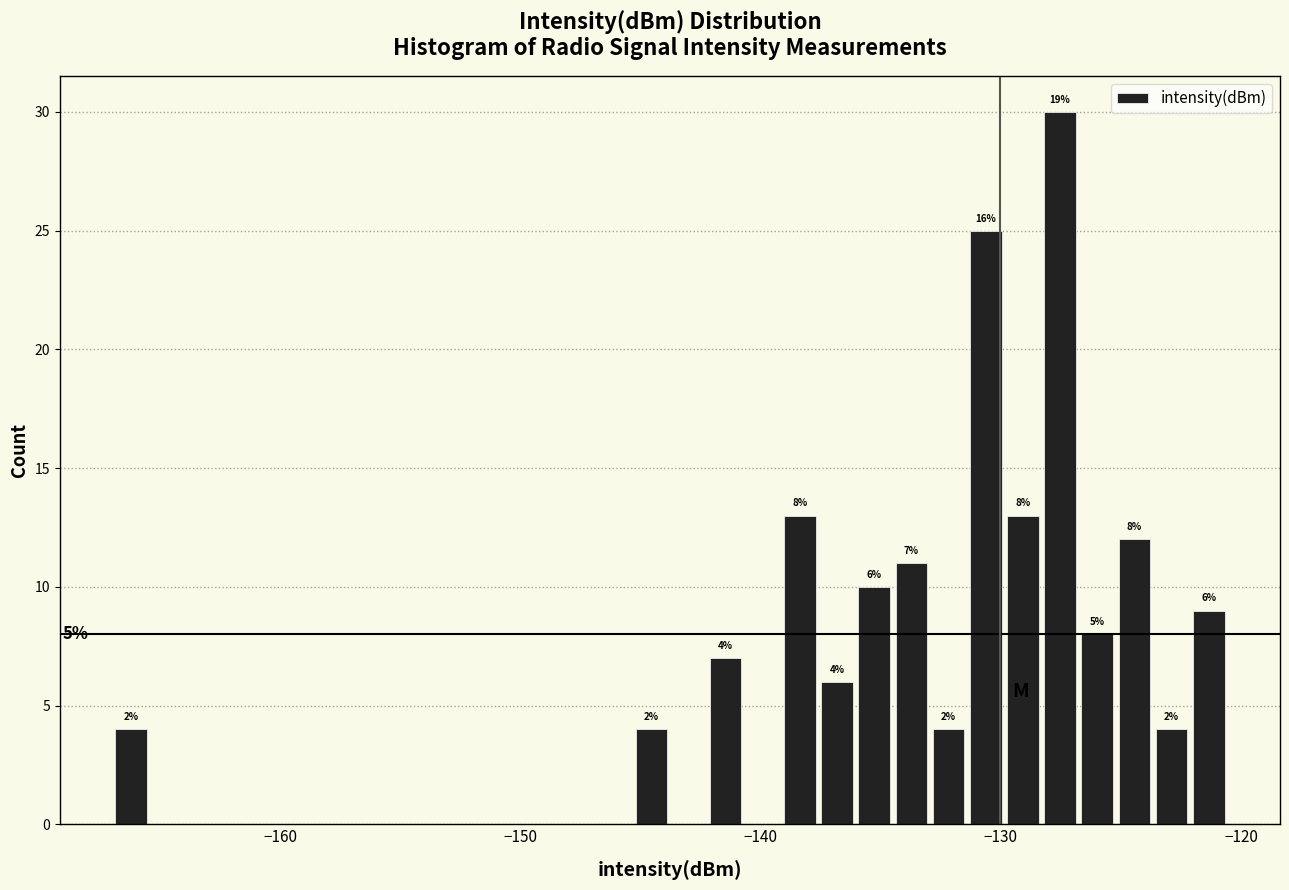

Around what value on the x-axis is the tallest bar? Give the approximate position of its centre, as read against the axis.

-128